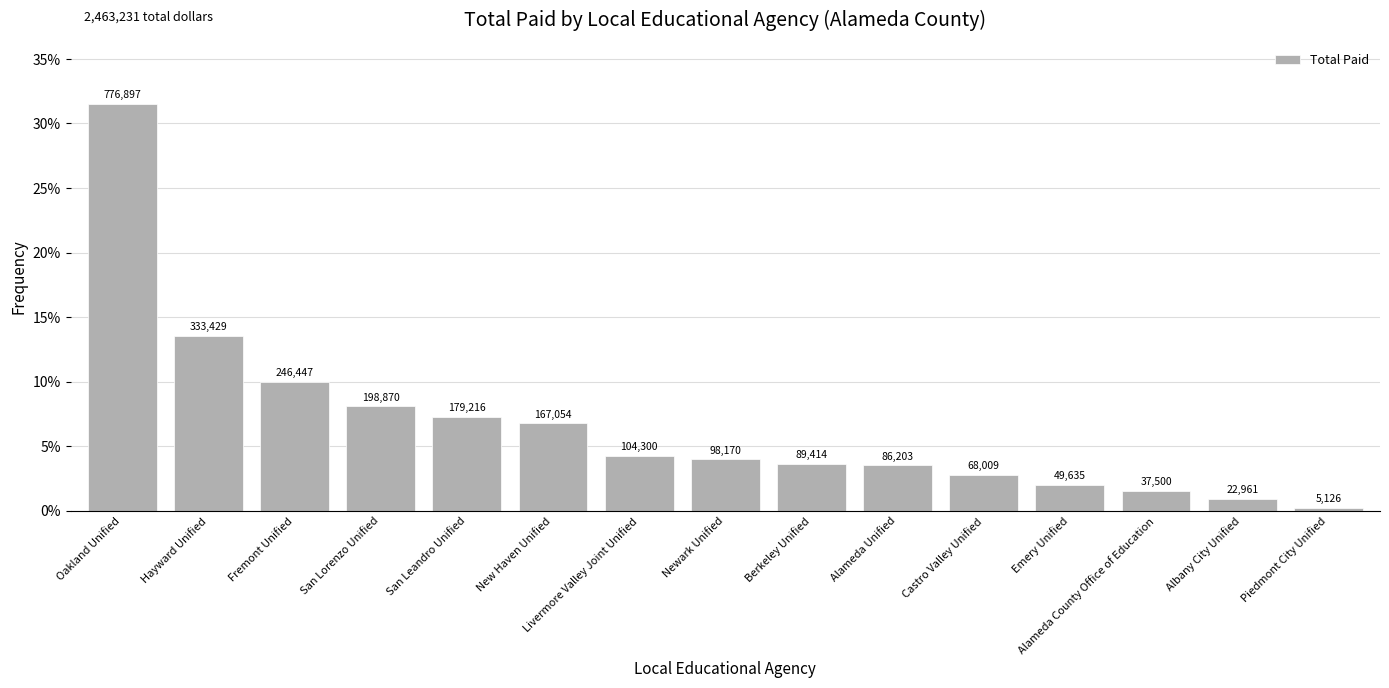

Does the chart contain any negative values?

No